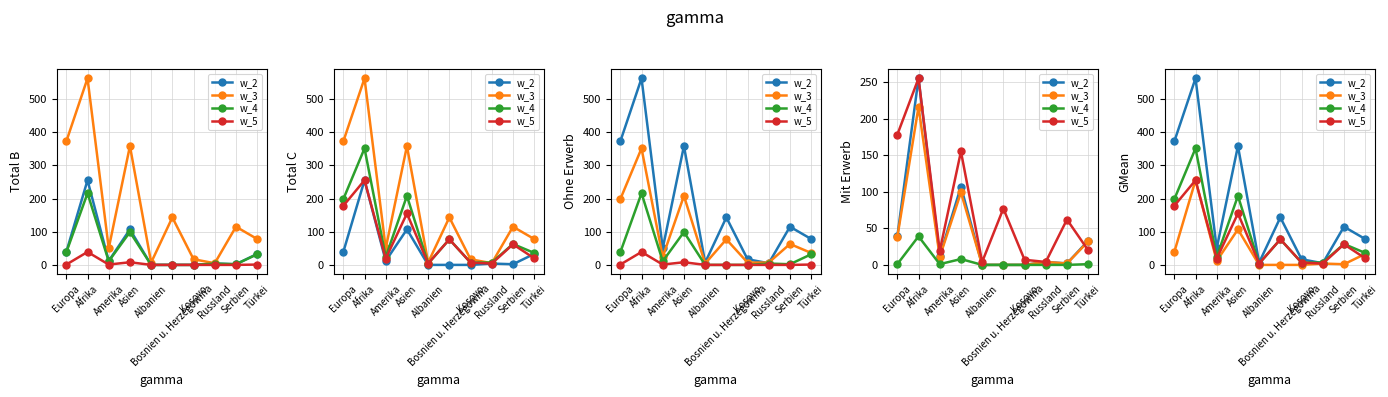

True or false: w_3 and w_5 intersect in this chart.

True